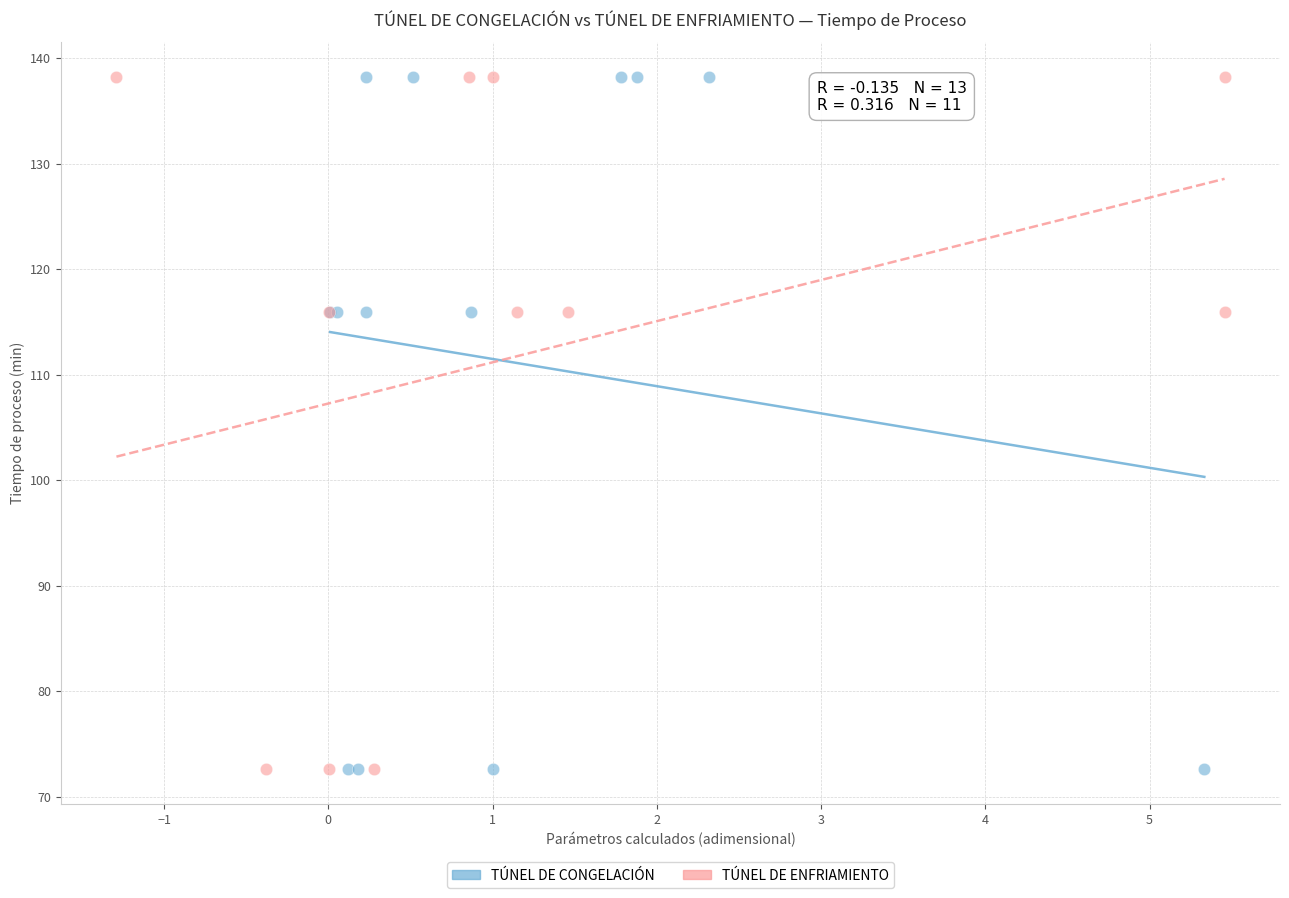

What are all the series names shown in the legend?

TÚNEL DE CONGELACIÓN, TÚNEL DE ENFRIAMIENTO